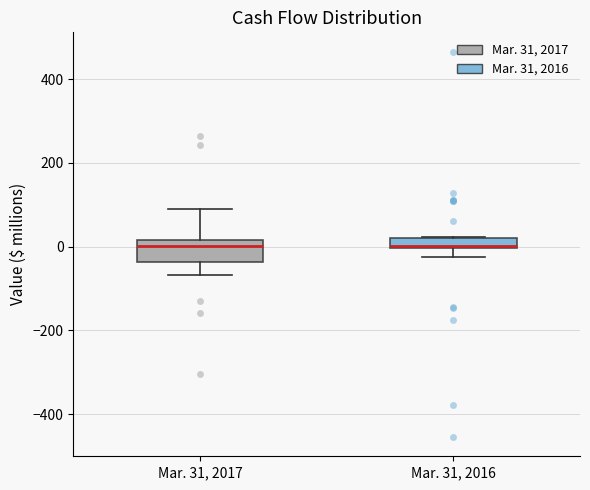

Which box is the tallest, from its lower edge to its upper edge?

Mar. 31, 2017